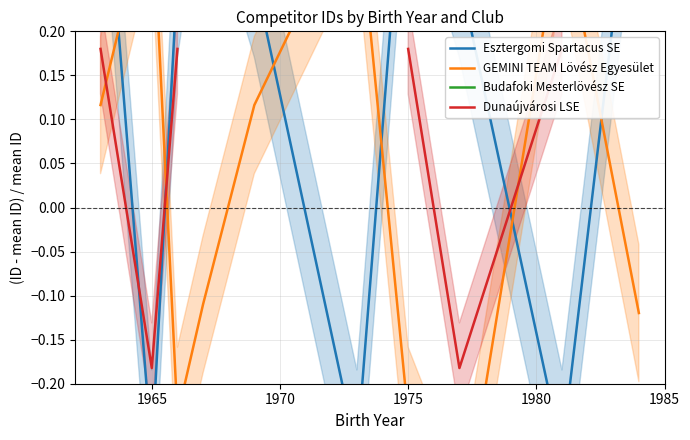

How many values in Dunaújvárosi LSE are below zero?

2